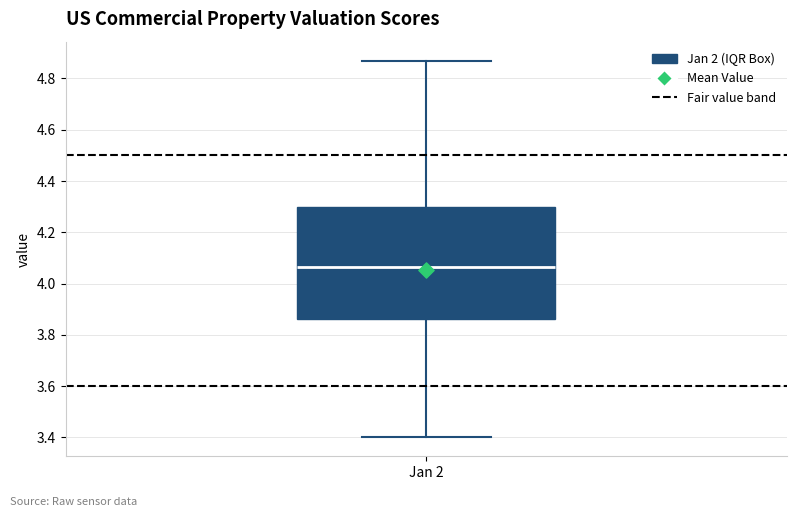

Where is the upper edge of the box for Jan 2 on the y-axis? The values are not printed on the chart, so give them approximately, as read against the axis.

4.30